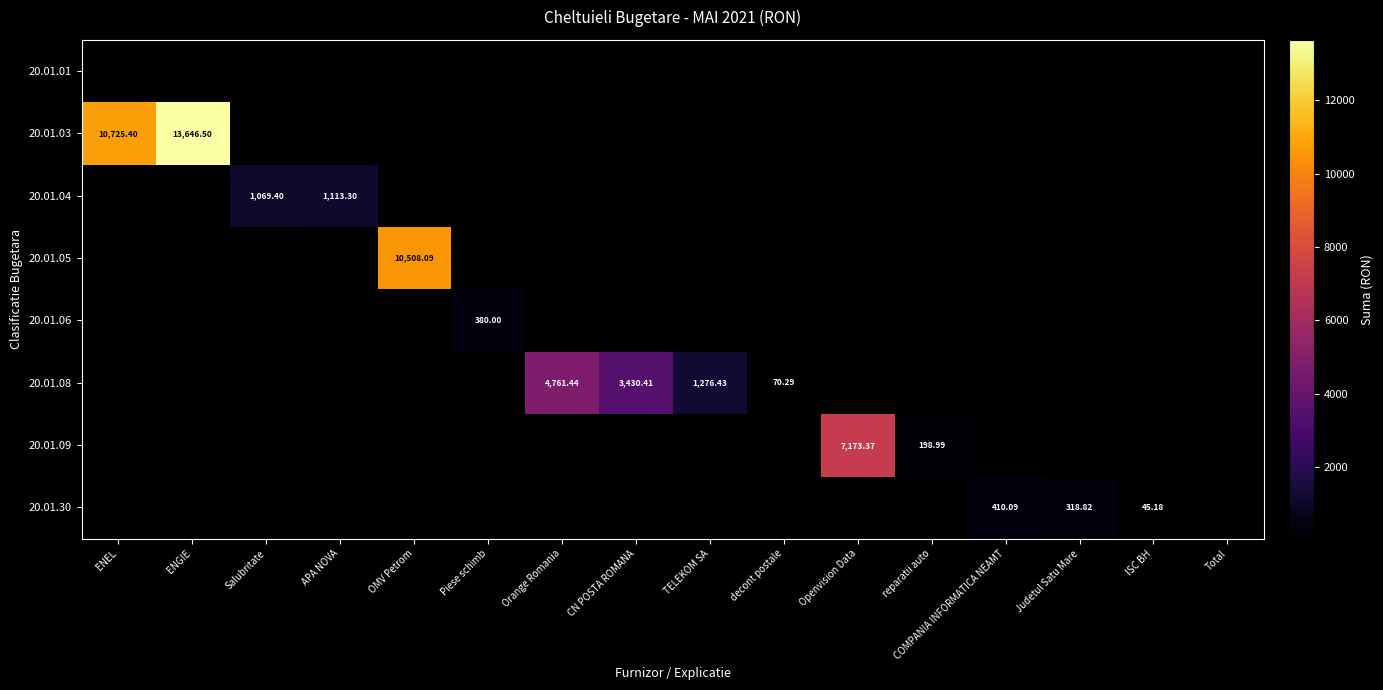

Is the value of 20.01.08 at TELEKOM SA greater than the value of 20.01.30 at Salubritate?

No